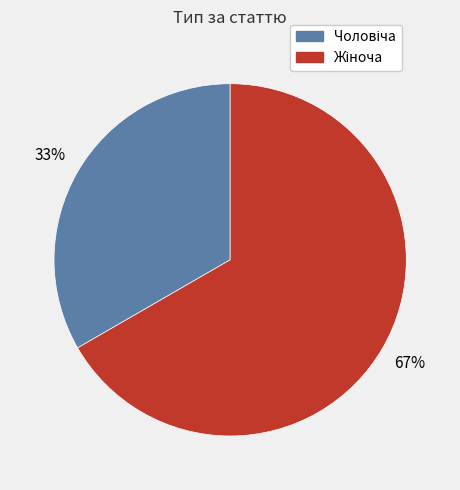

Is there a majority slice in this chart?

Yes